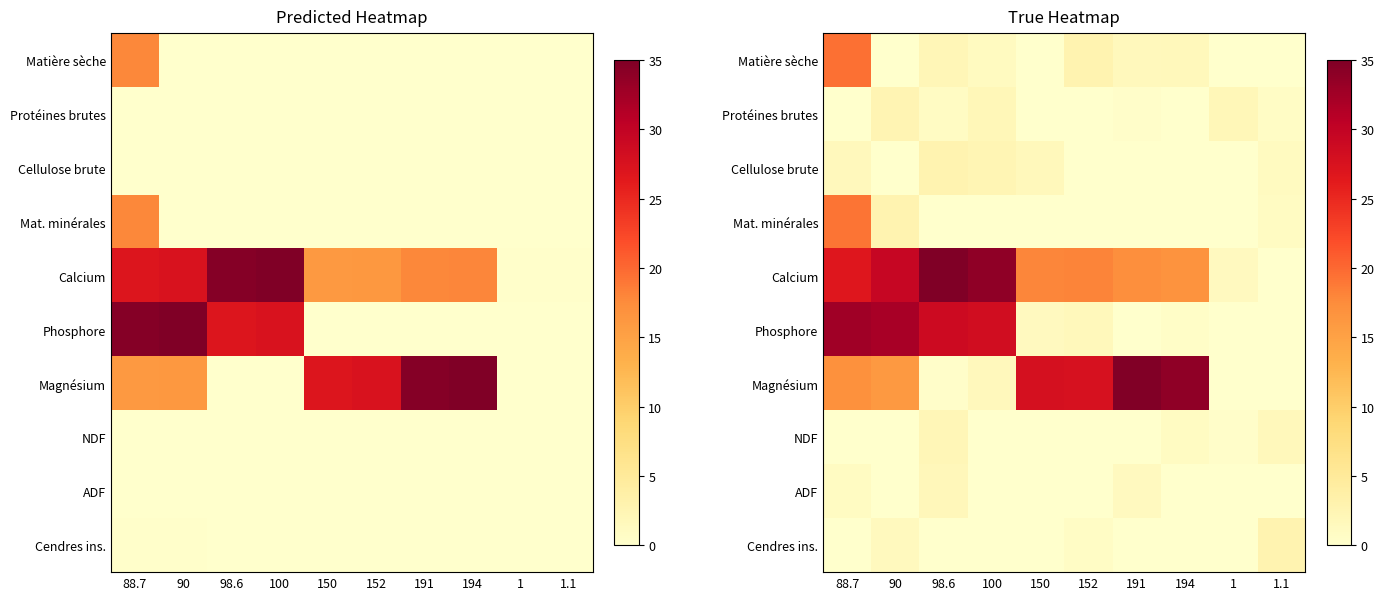

List the series in order of their peak value, highest first.

Calcium, Magnésium, Phosphore, Matière sèche, Mat. minérales, Cellulose brute, Cendres ins., Protéines brutes, NDF, ADF